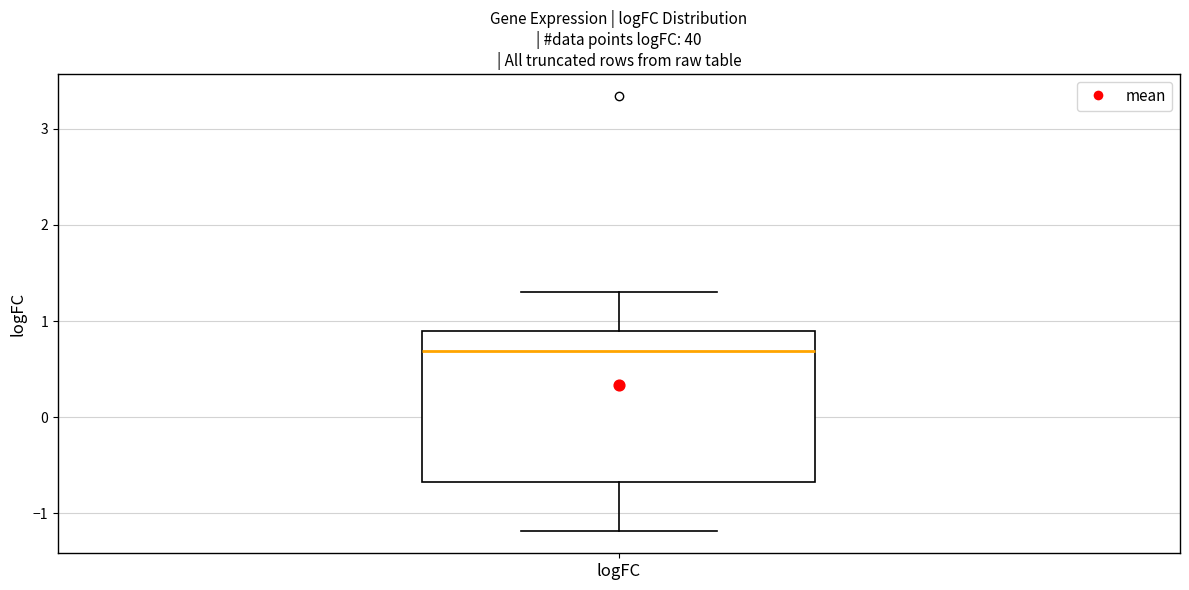

Where is the lower edge of the box for logFC on the y-axis? The values are not printed on the chart, so give them approximately, as read against the axis.

-0.7